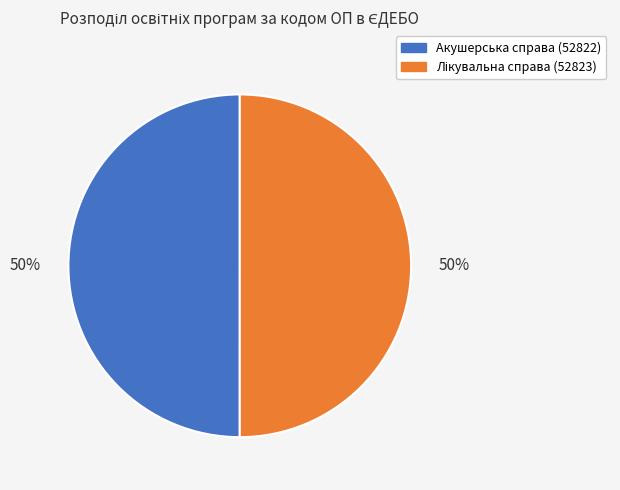

Is it true that Акушерська справа (52822) is 50% of the pie?

True